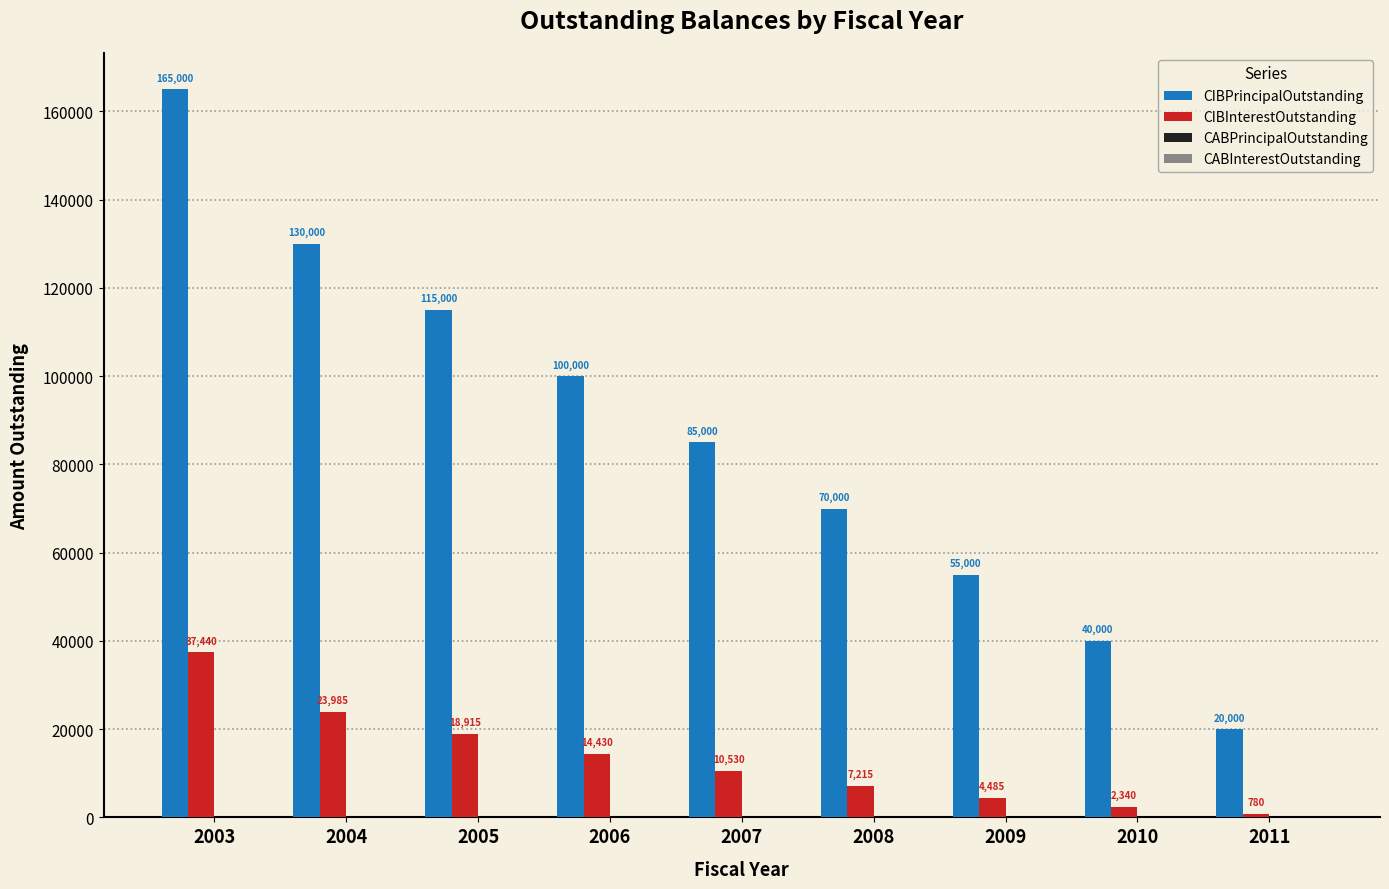

Which series has the largest range (max minus min)?

CIBPrincipalOutstanding